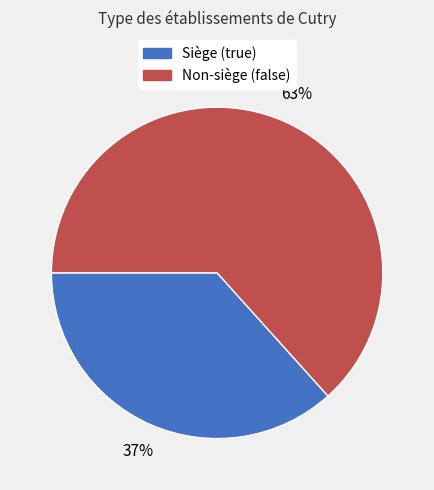

To the nearest percent, what is the average slice percentage?

50%